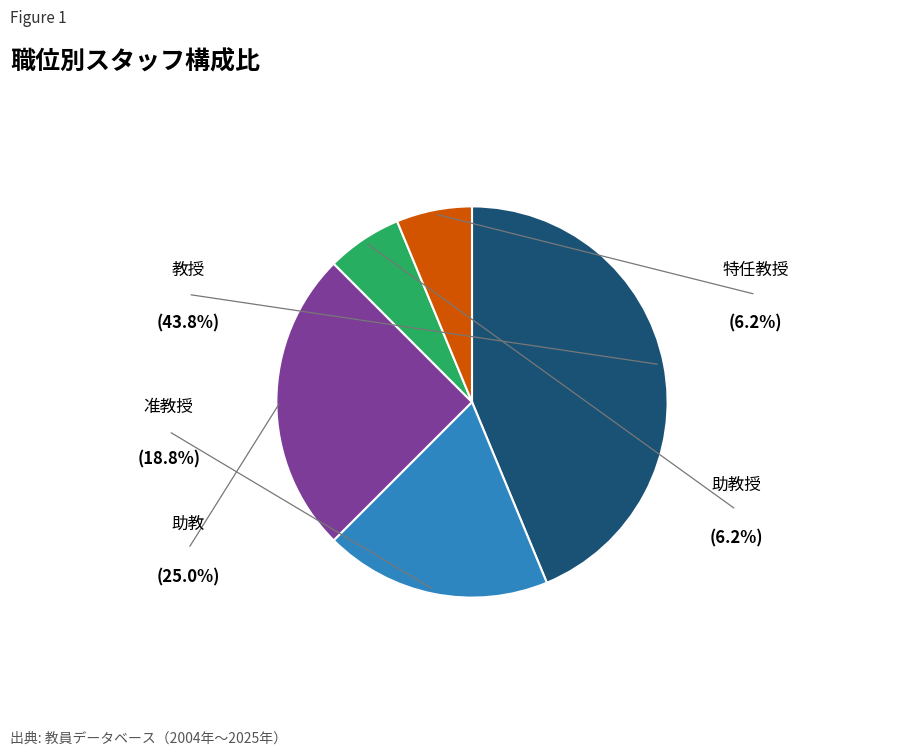

How many segments does this pie chart have?

5